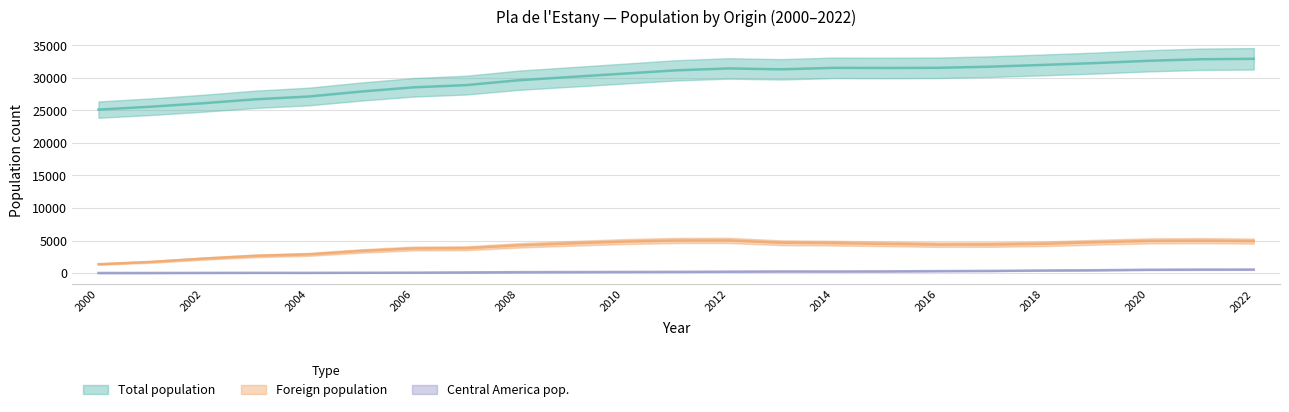

Between 2001 and 2007, which is larger?

2007